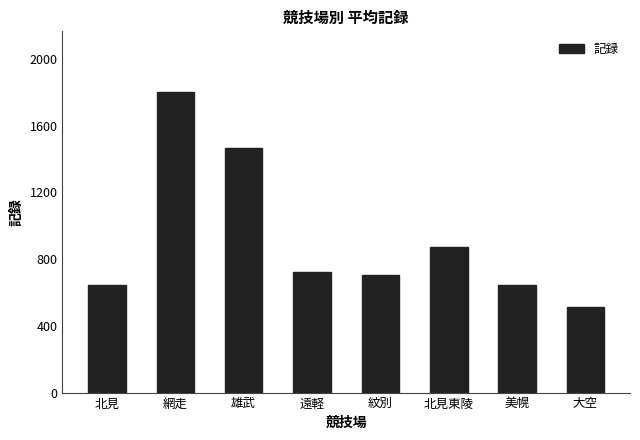

The chart shows a value of 648 at 北見. True or false?

True